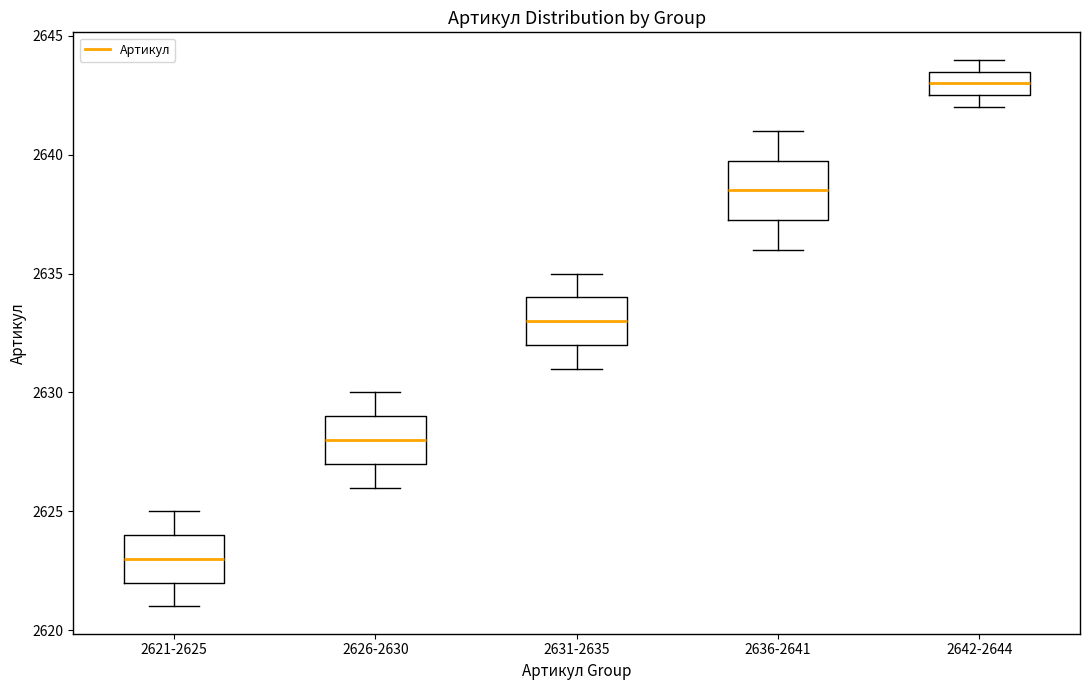

Where does the median line of the box for 2642-2644 sit on the y-axis? The values are not printed on the chart, so give them approximately, as read against the axis.

2643.0